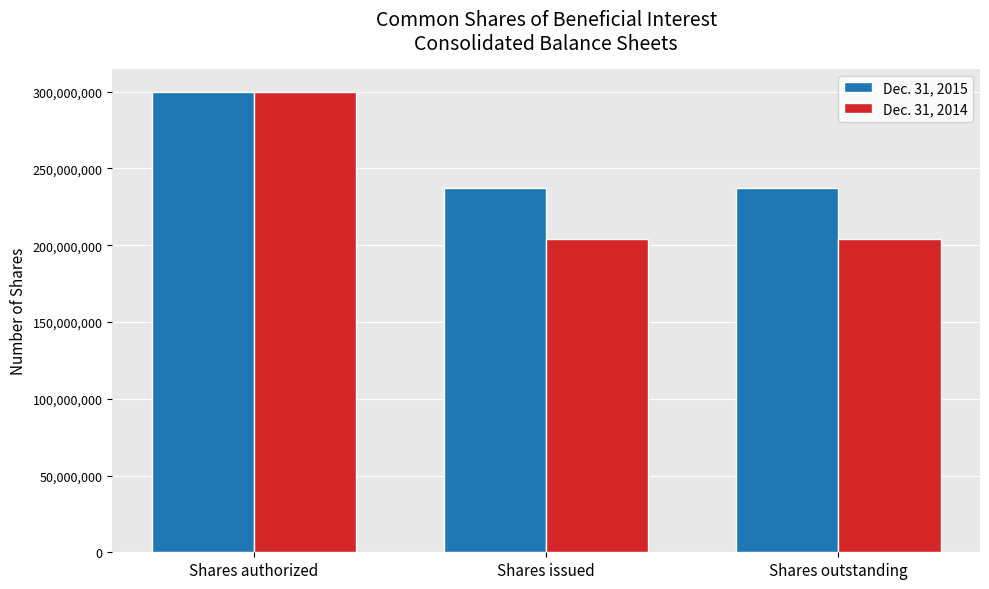

At which category is the sum across all series the highest?

Shares authorized